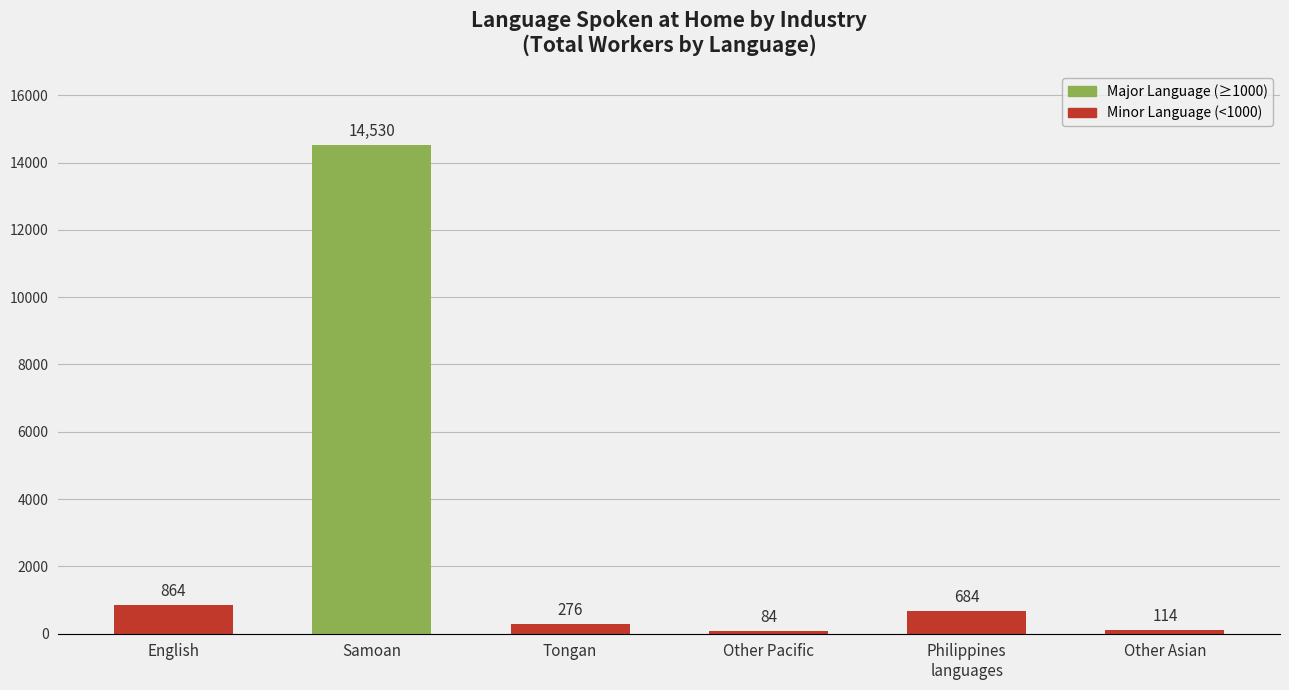

What is the change in value from English to Philippines
languages?

-180